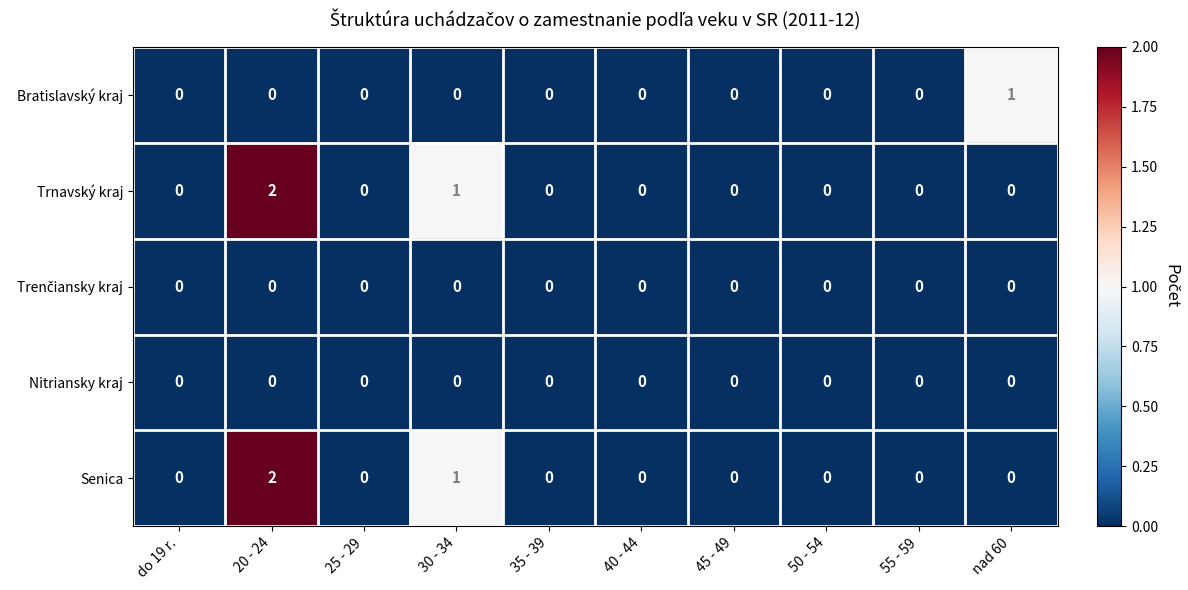

Which series changed the most between do 19 r. and nad 60?

Bratislavský kraj